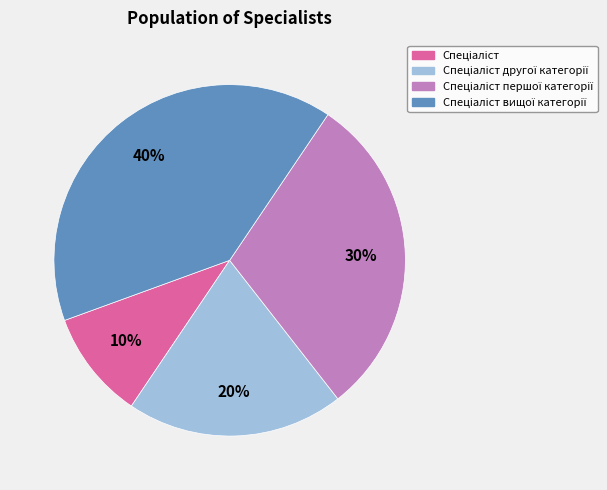

Is there any slice that represents more than half of the pie?

No